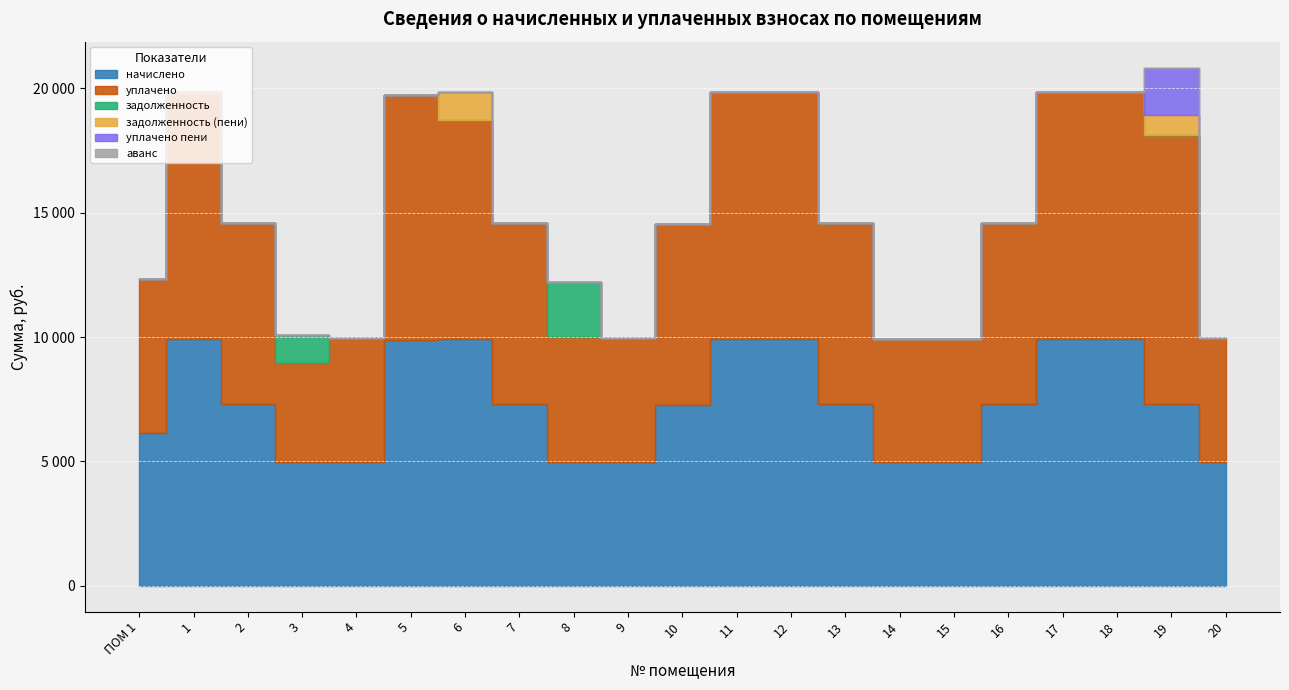

Rank the series at 20 from lowest to highest value.

задолженность, задолженность (пени), уплачено пени, аванс, начислено, уплачено